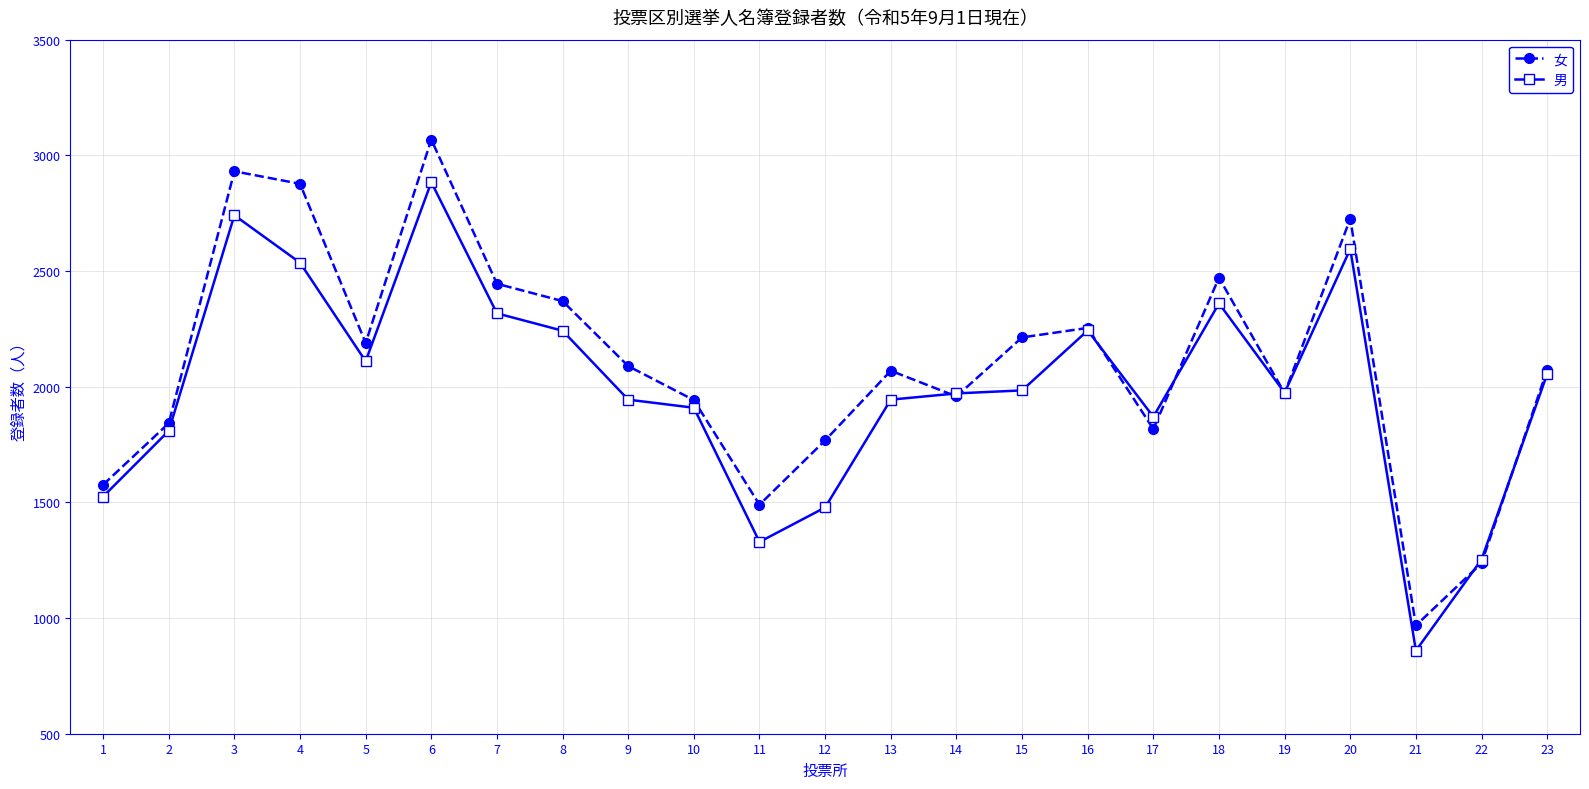

What is the spread (max minus min) of values at 2?

33